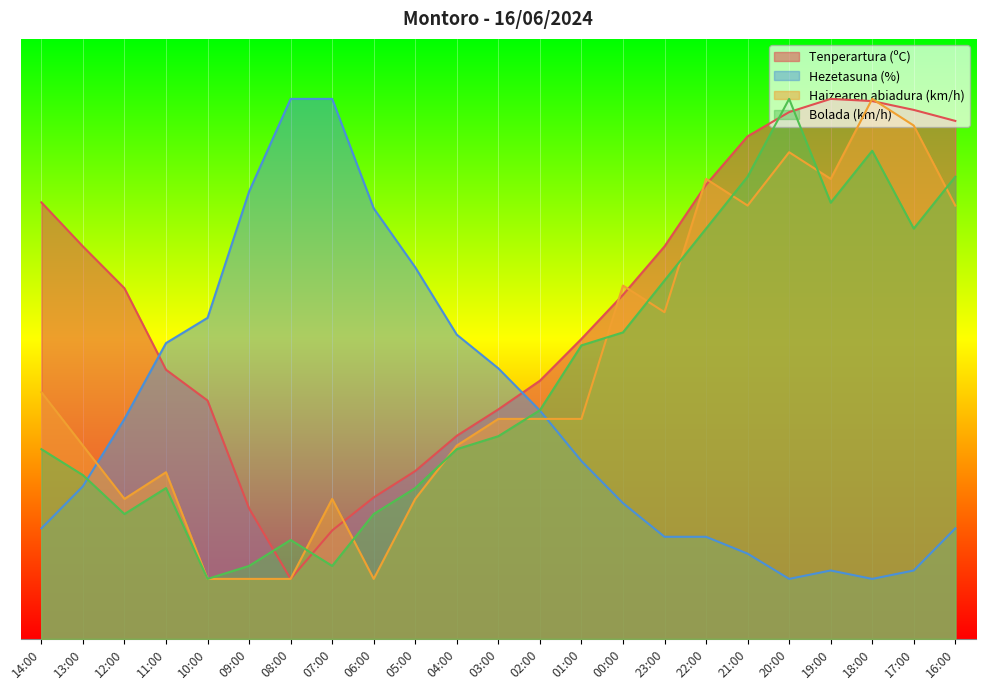

Count the number of data series in this chart.

4